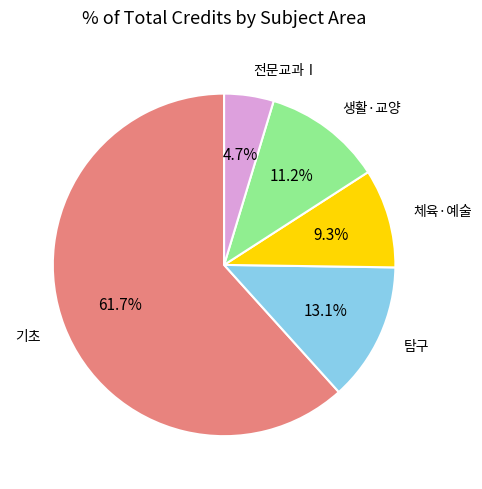

Is there any slice that represents more than half of the pie?

Yes